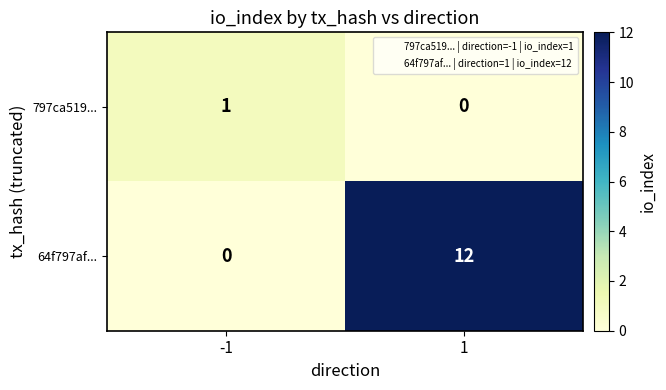

What is the total value across all series at 1?

12